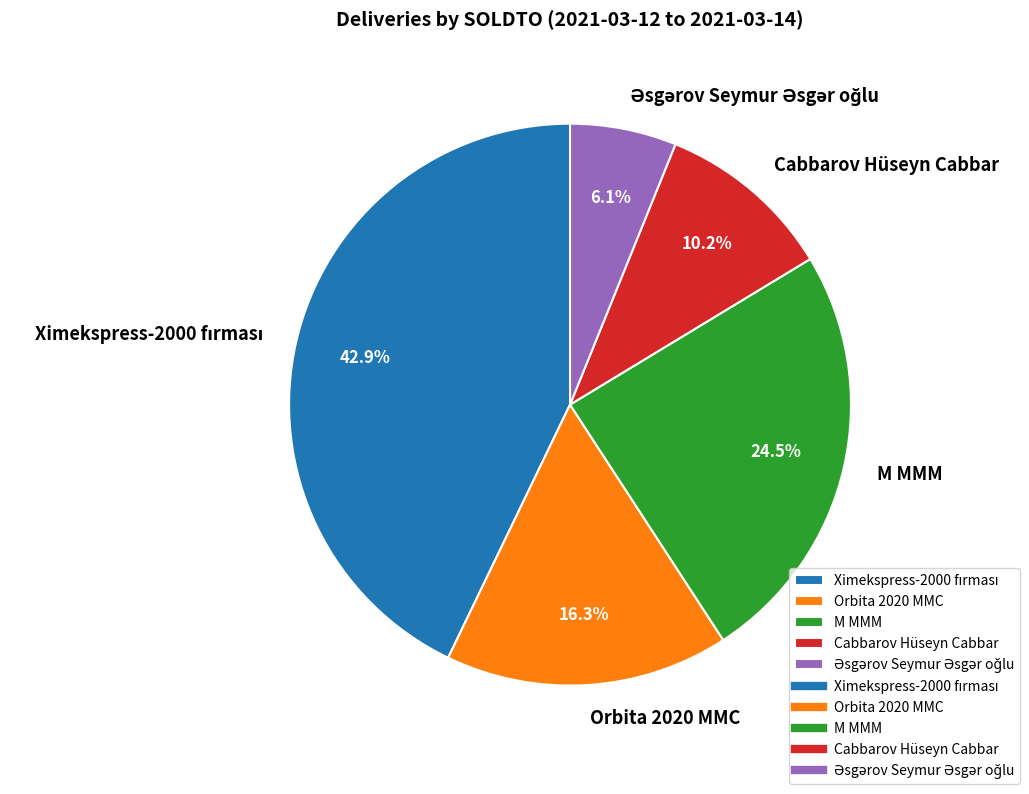

Does M MMM account for over 50% of the chart?

No